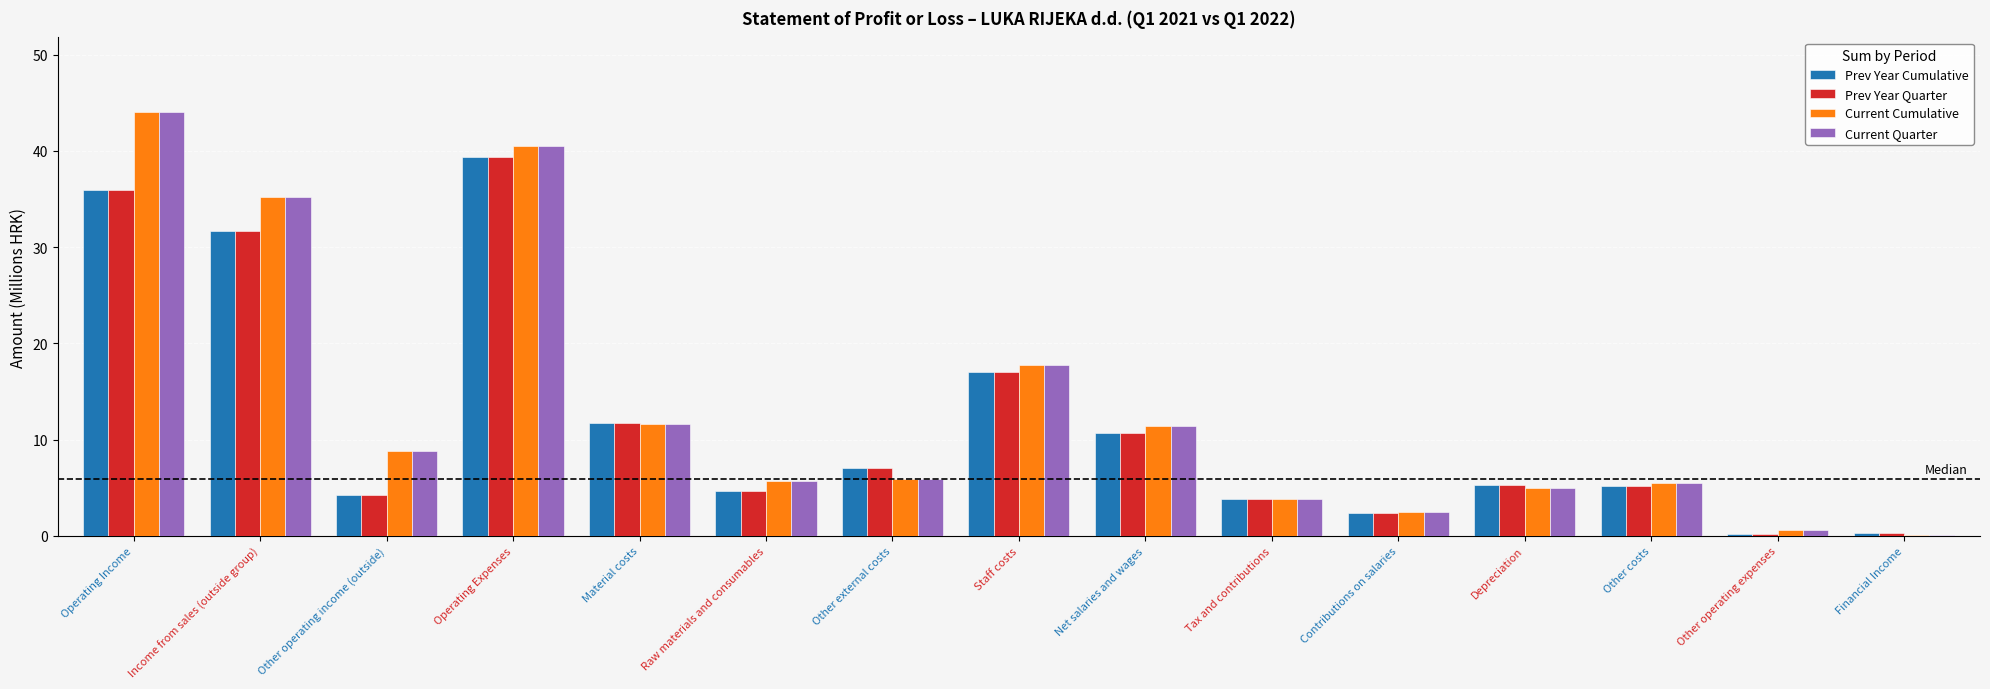

Which category has the highest value in the Prev Year Cumulative series?

Operating Expenses